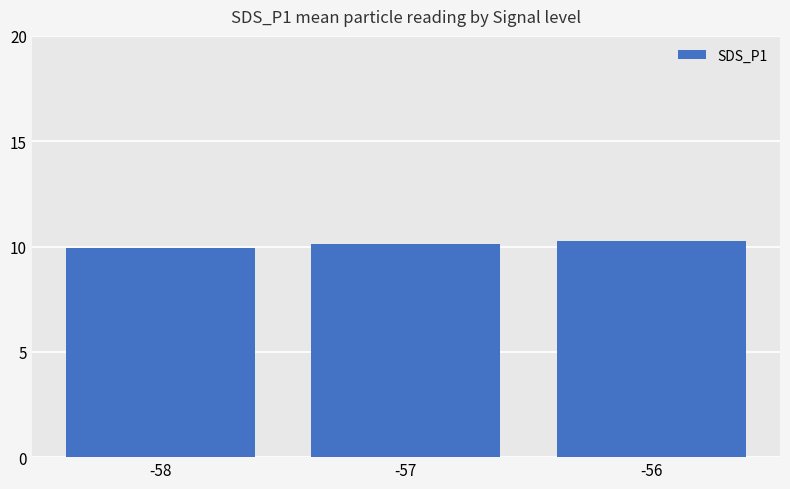

Reading right to left, transcribe all the data shown in this chart.

-56=10.3	-57=10.1	-58=9.9